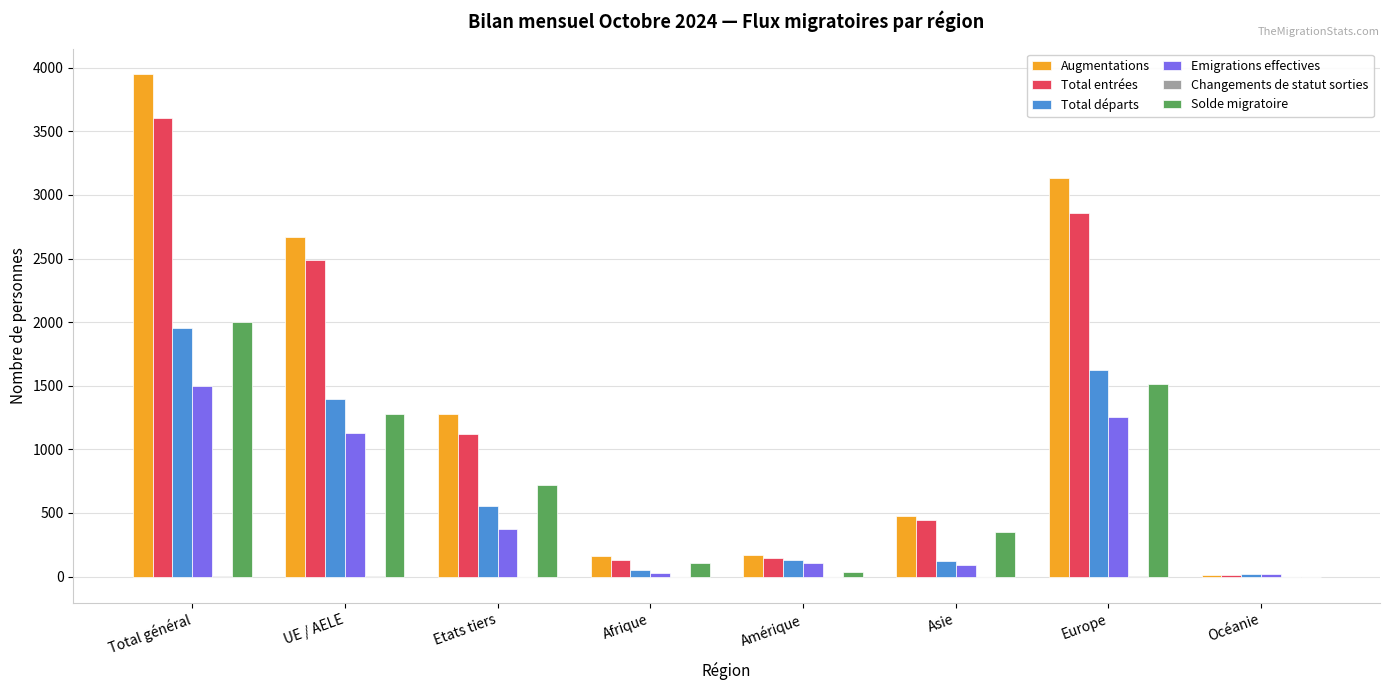

What is the average value of the Total départs series?

733